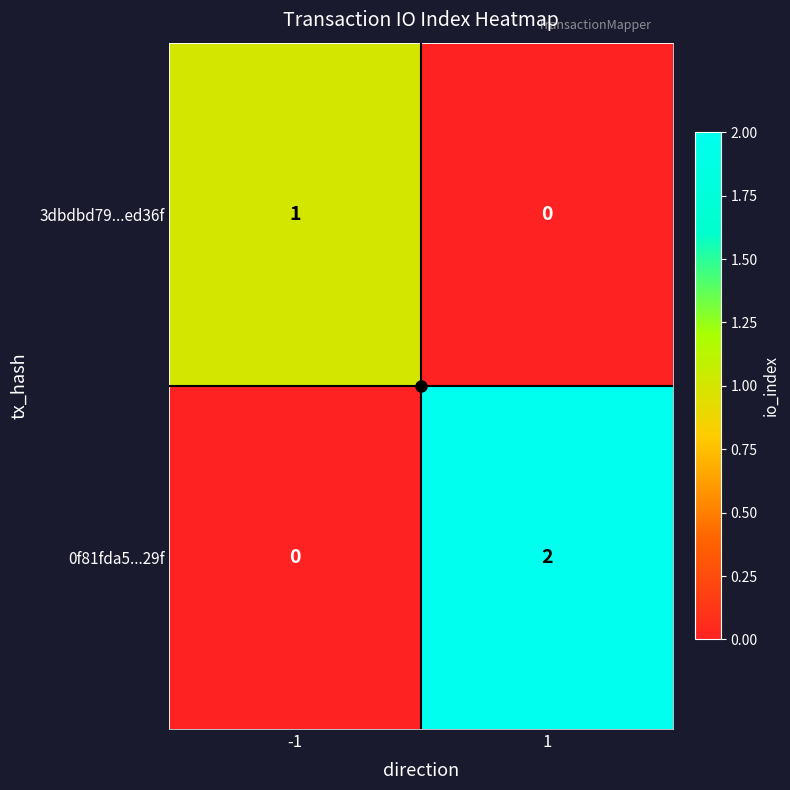

The value of 0f81fda5...29f at -1 is -1. True or false?

False